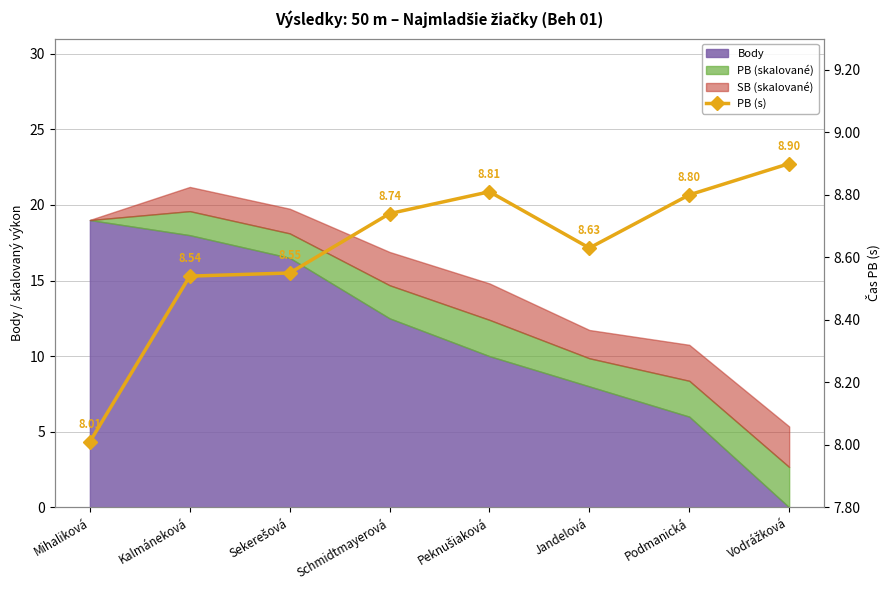

Rank the categories by value from highest to lowest.

Vodrážková, Peknušiaková, Podmanická, Schmidtmayerová, Jandelová, Sekerešová, Kalmáneková, Mihaliková